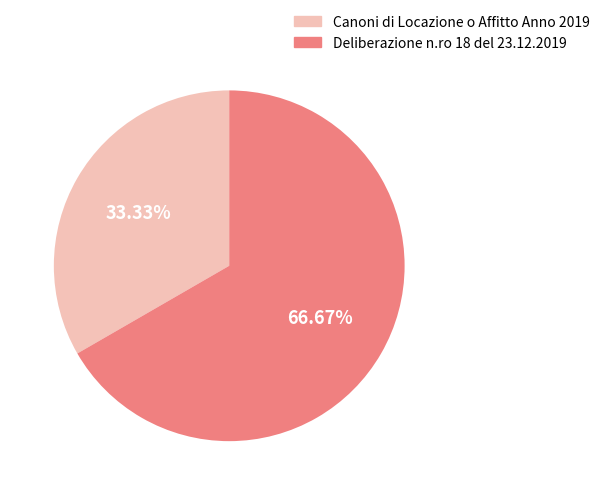

Between Canoni di Locazione o Affitto Anno 2019 and Deliberazione n.ro 18 del 23.12.2019, which is larger?

Deliberazione n.ro 18 del 23.12.2019